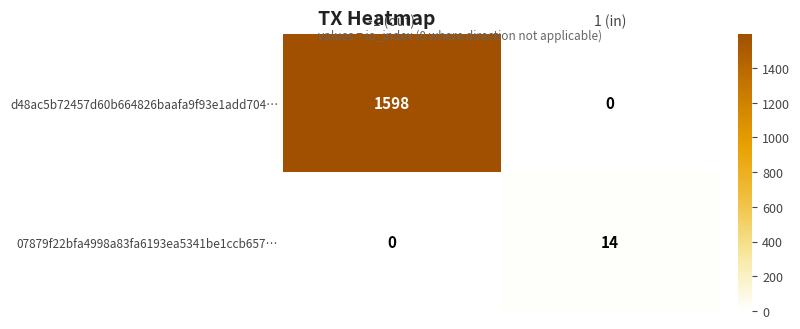

Reading left to right, what are all the values shown in this chart?

d48ac5b72457d60b664826baafa9f93e1add704…: -1 (out)=1598	1 (in)=0
07879f22bfa4998a83fa6193ea5341be1ccb657…: -1 (out)=0	1 (in)=14